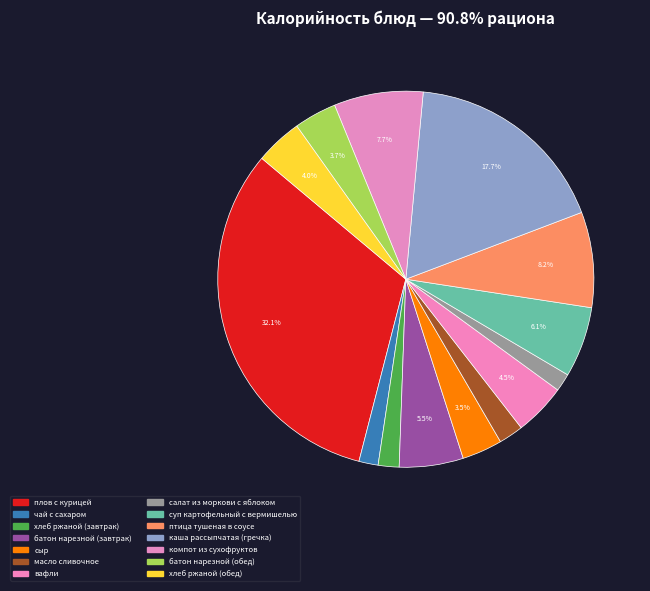

What percentage do вафли and птица тушеная в соусе together represent?

12.7%